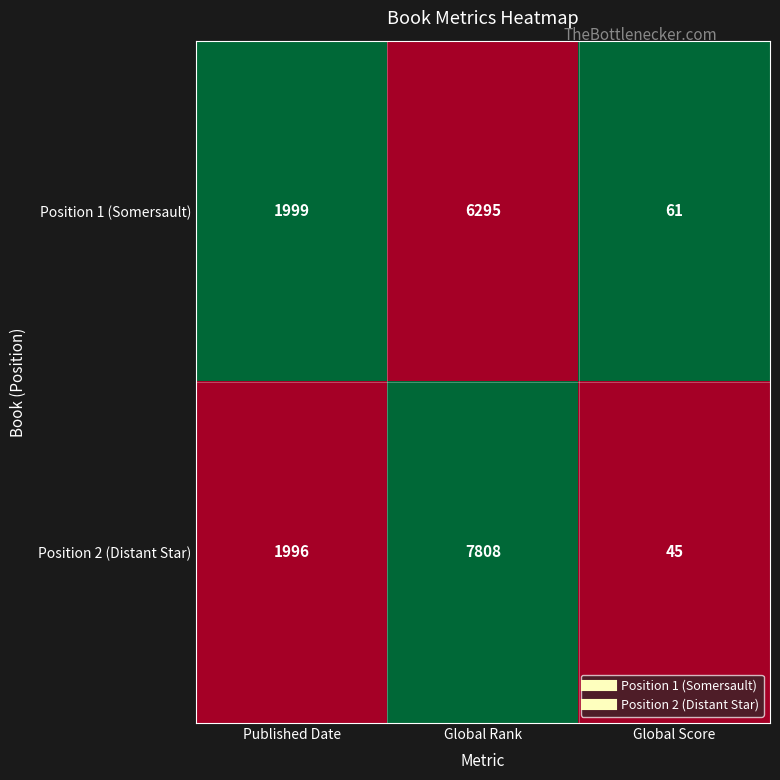

What is the highest value of the Position 1 (Somersault) series?

6295